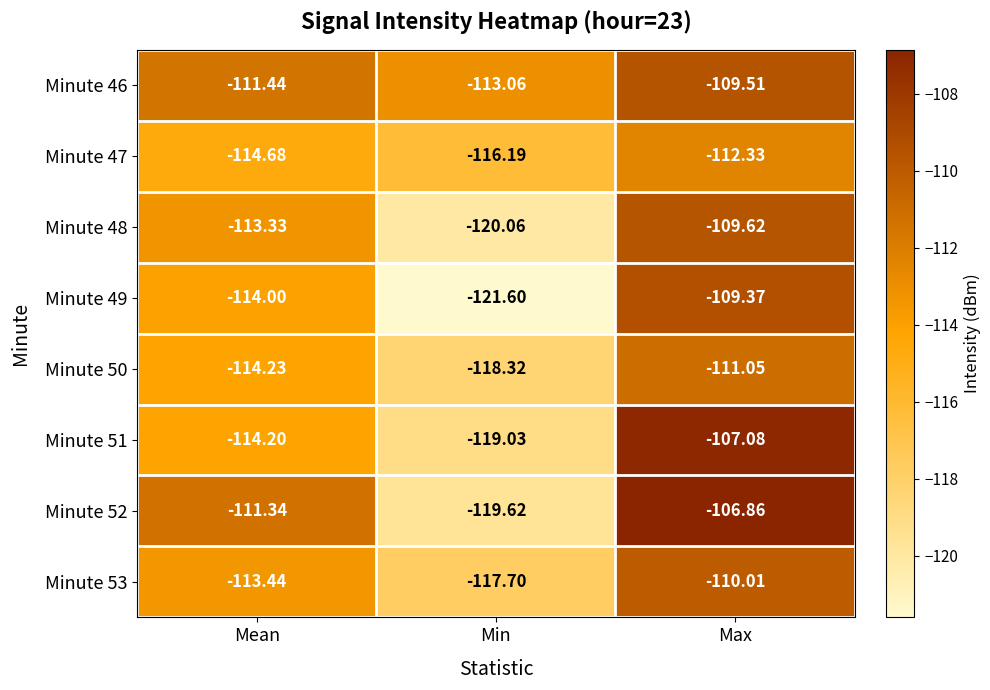

At which label is Minute 52 closest to -113?

Mean